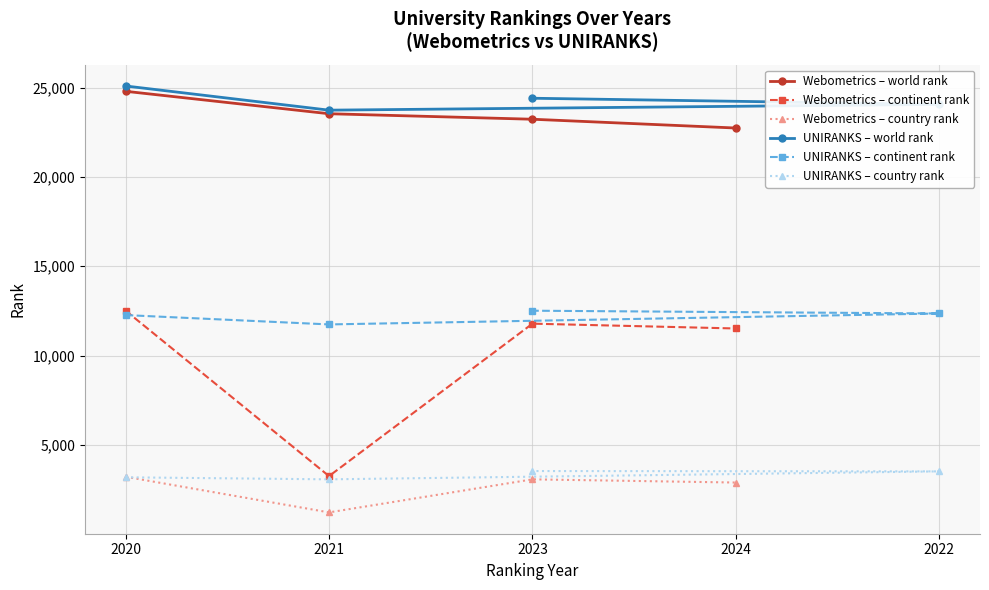

List the labels in order of Webometrics – world rank value, smallest first.

2024, 2023, 2021, 2020